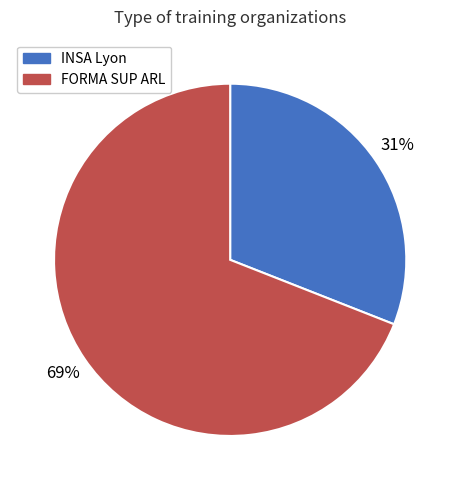

Is it true that FORMA SUP ARL is 69% of the pie?

True